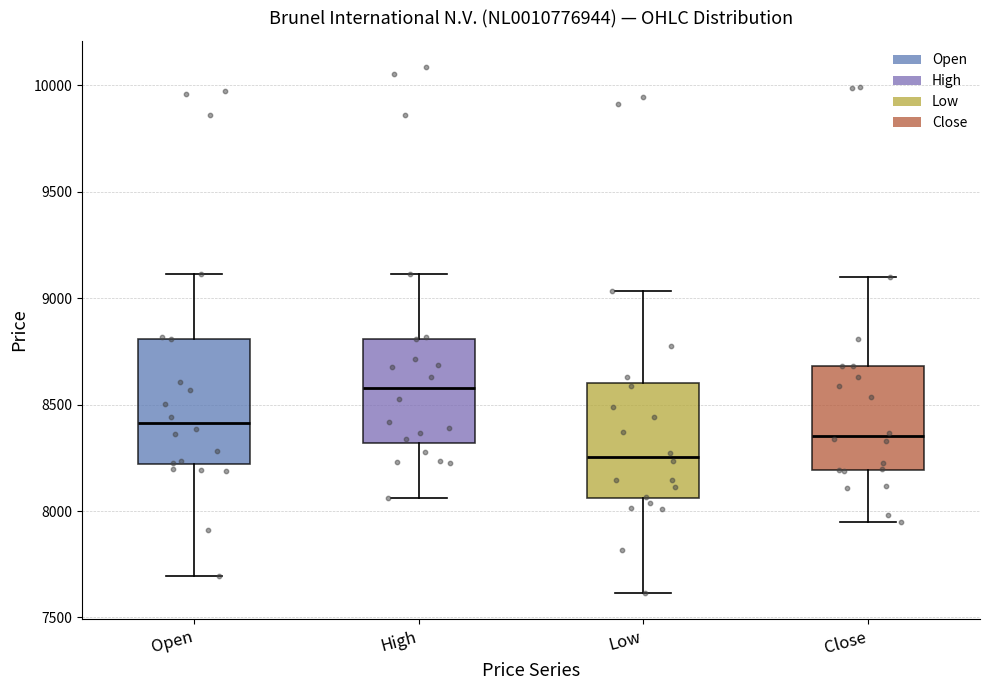

Reading left to right, transcribe this box plot: for each box, give where its median line is, the range the box spans, and where its two whiskers end, as read against the y-axis. The values are not printed on the chart, so give them approximately, as read against the axis.

Open: median 8400, box 8200 to 8800, whiskers 7700 to 9100
High: median 8600, box 8300 to 8800, whiskers 8050 to 9100
Low: median 8250, box 8050 to 8600, whiskers 7600 to 9050
Close: median 8350, box 8200 to 8700, whiskers 7950 to 9100